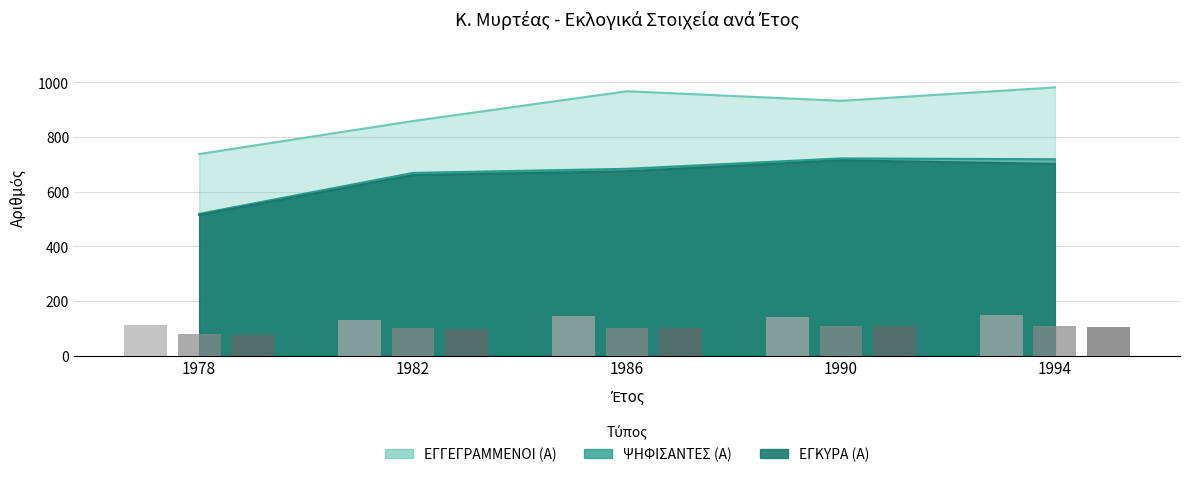

How many groups of bars are there?

5